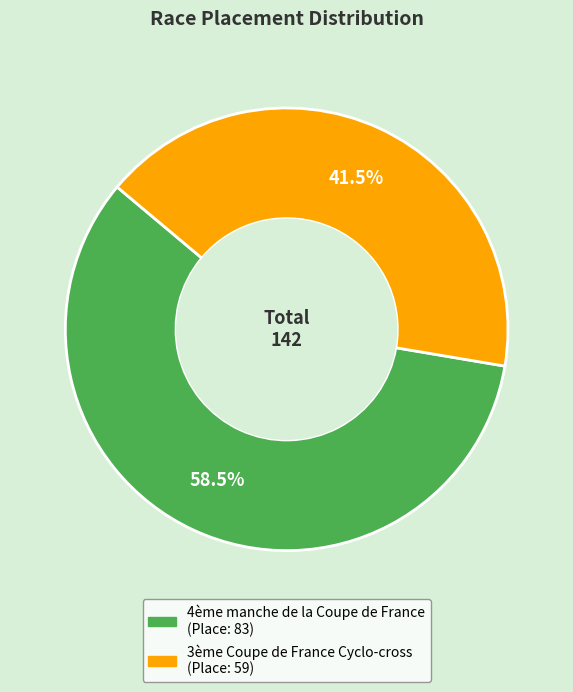

What is the total percentage of 4ème manche de la Coupe de France and 3ème Coupe de France Cyclo-cross?

100.0%